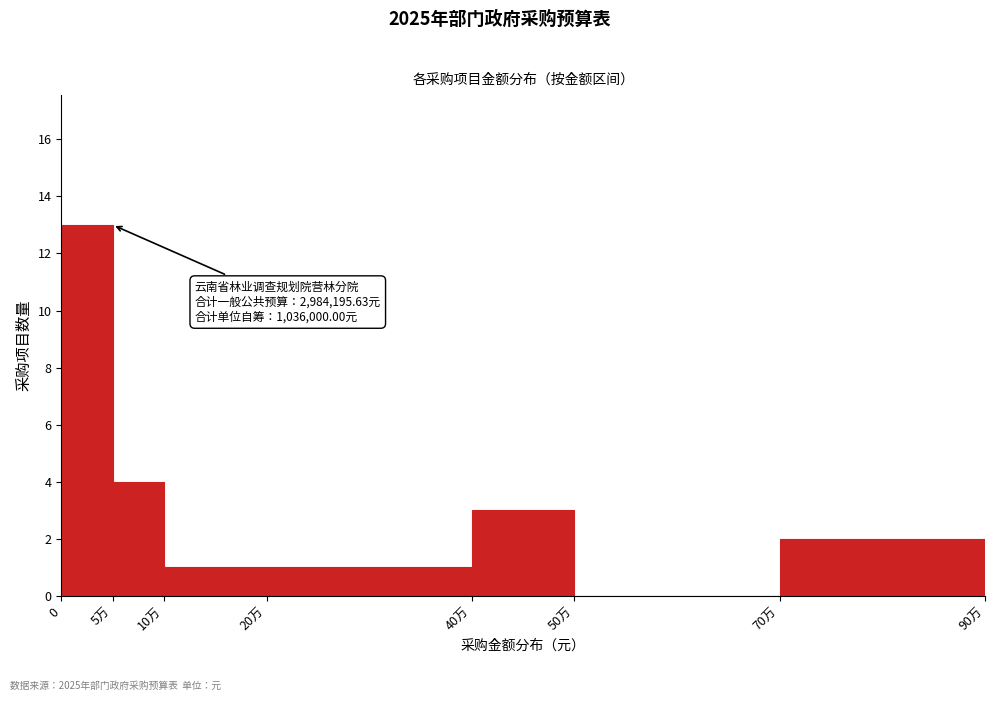

Reading left to right, extract all data points from this chart.

0=13	5万=4	10万=1	20万=1	40万=3	50万=0	70万=2